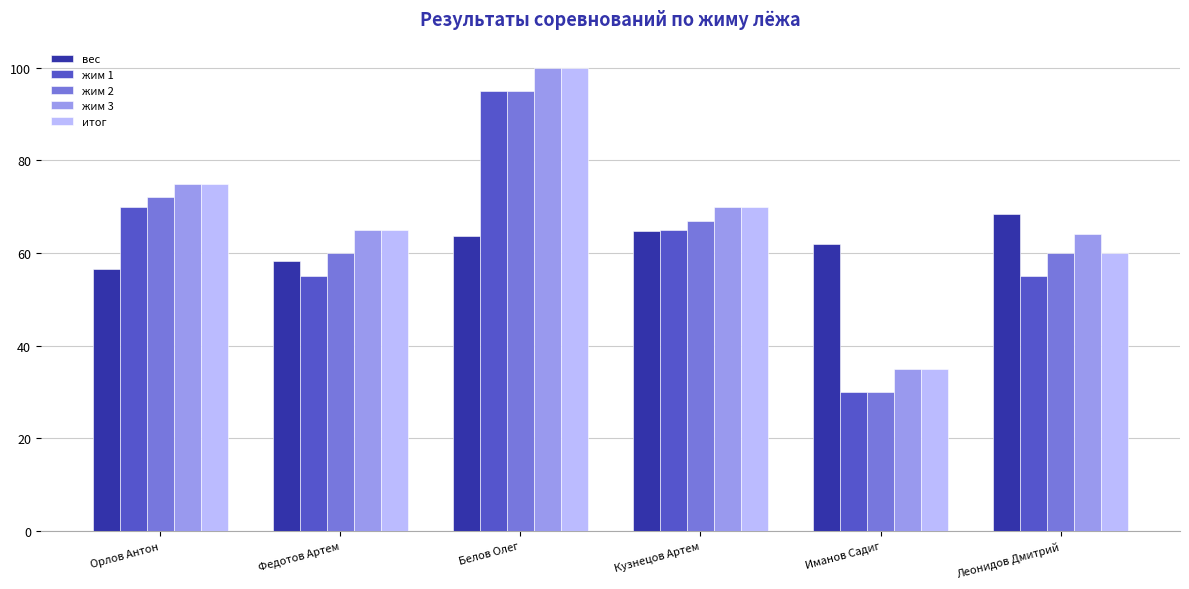

What is the smallest value displayed?

30.0